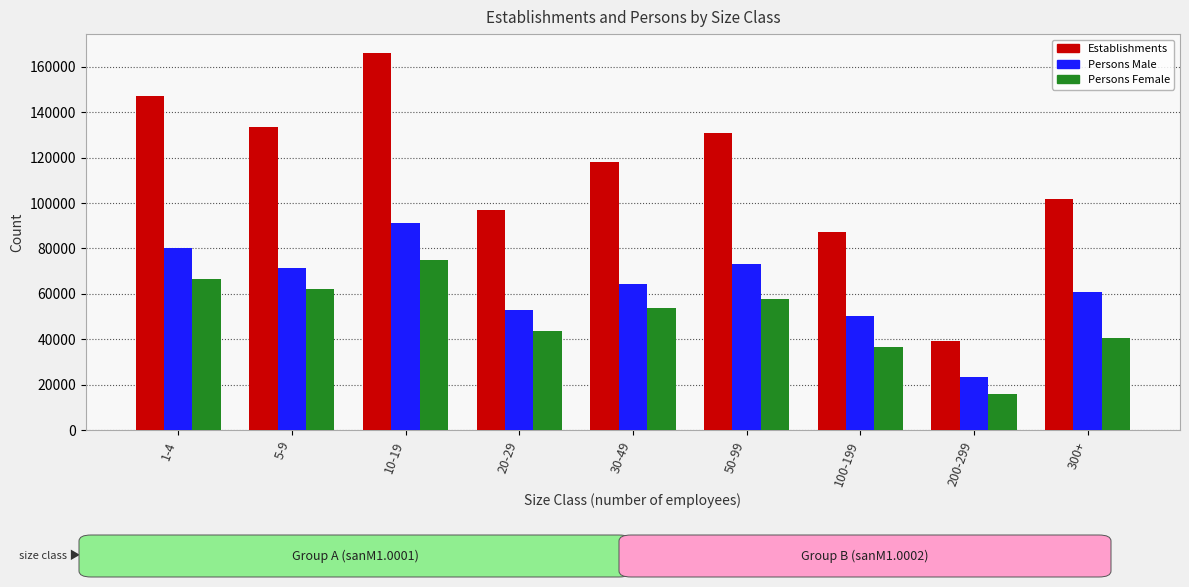

How many data points does each series have?

9